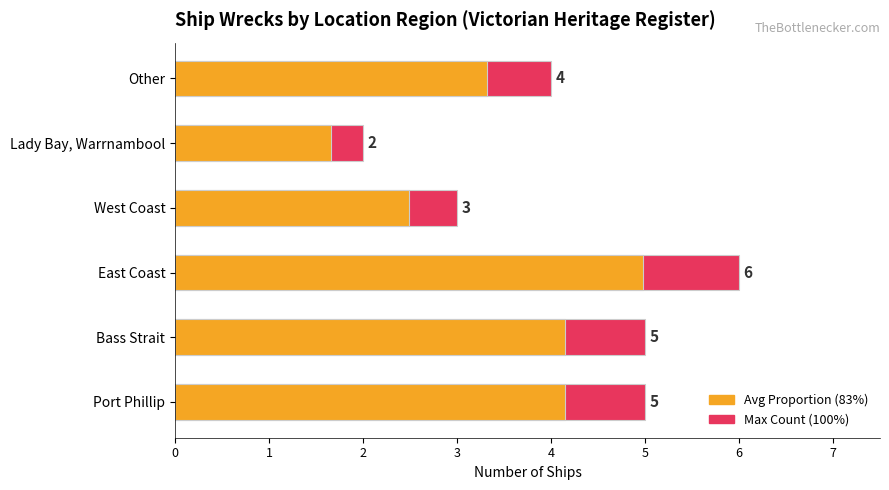

True or false: Approx. Avg (83%) has a value of 5.2 at Other.

False